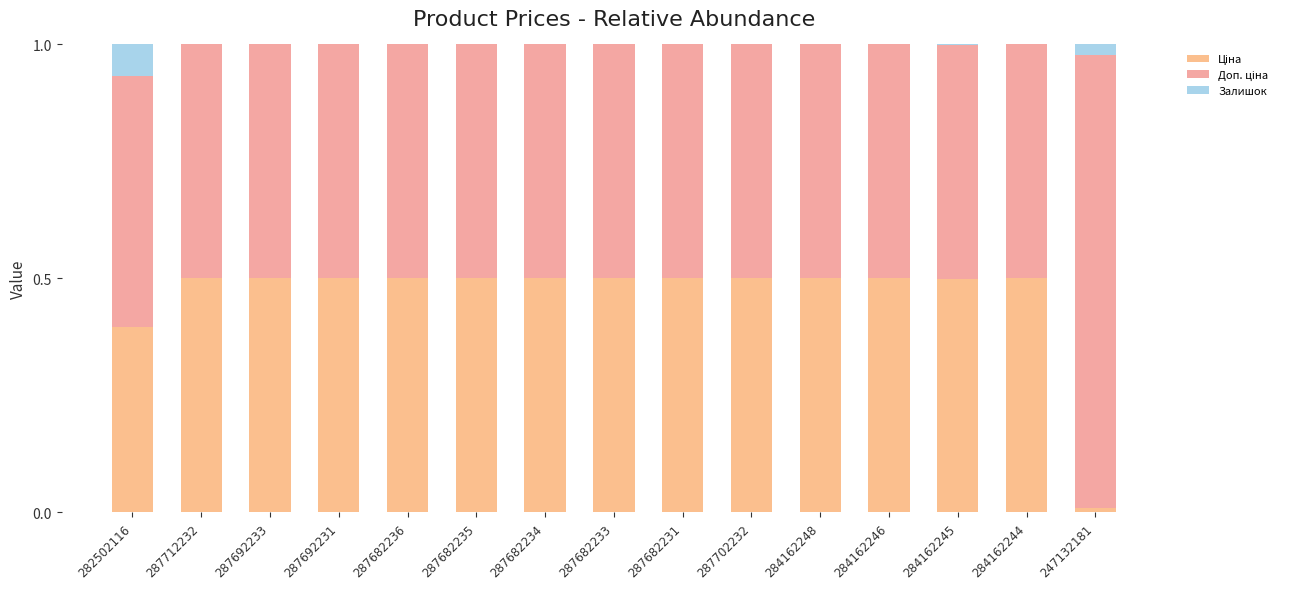

Are the bars grouped side by side (vs. stacked)?

No